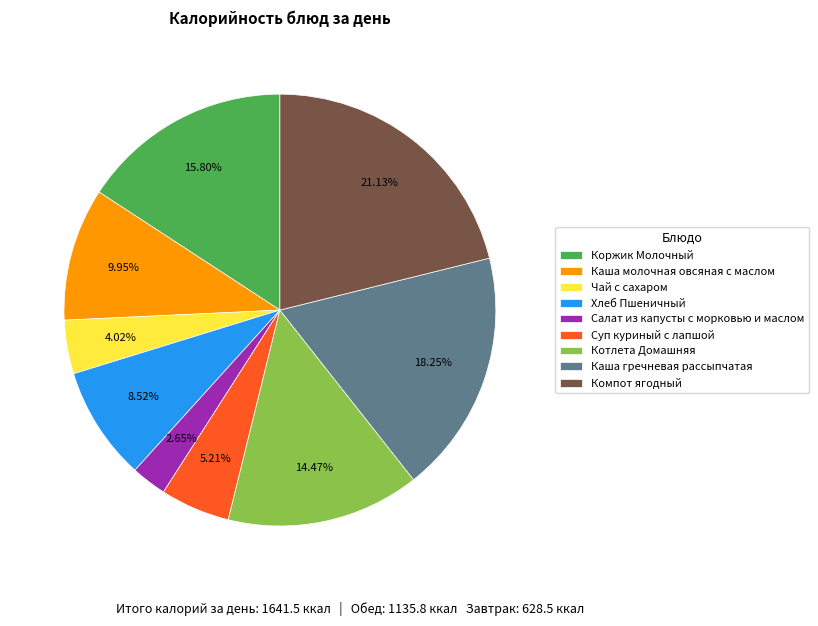

Which slice is the smallest?

Салат из капусты с морковью и маслом